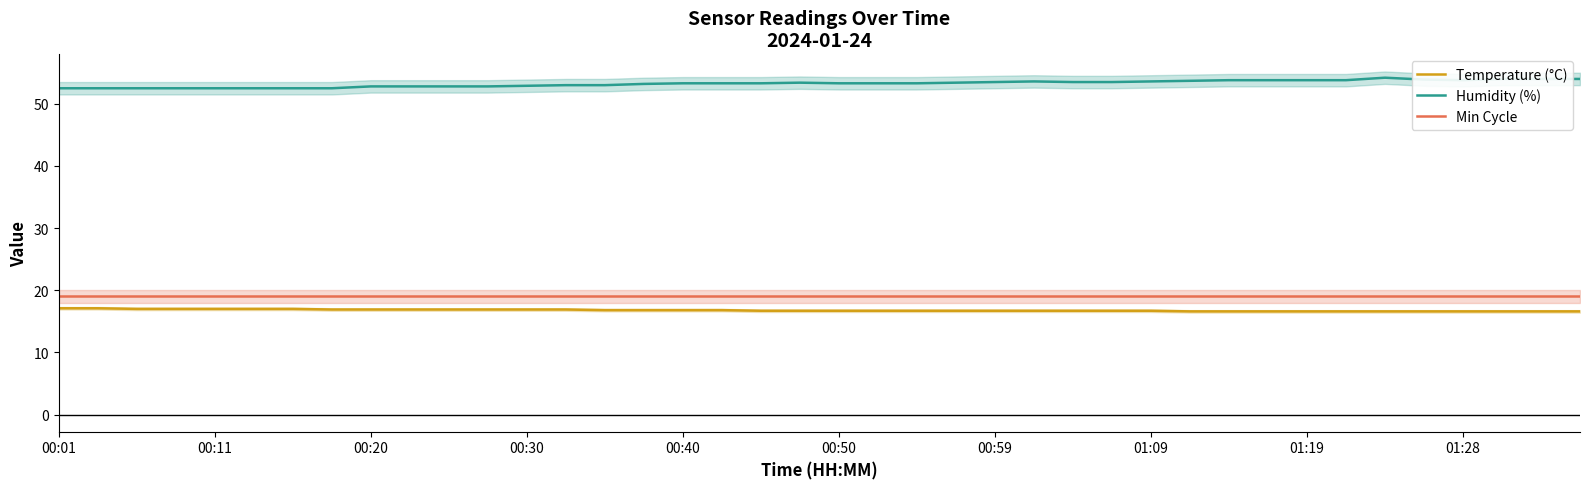

Is the value of Min Cycle at 00:40 greater than the value of Humidity (%) at 01:09?

No